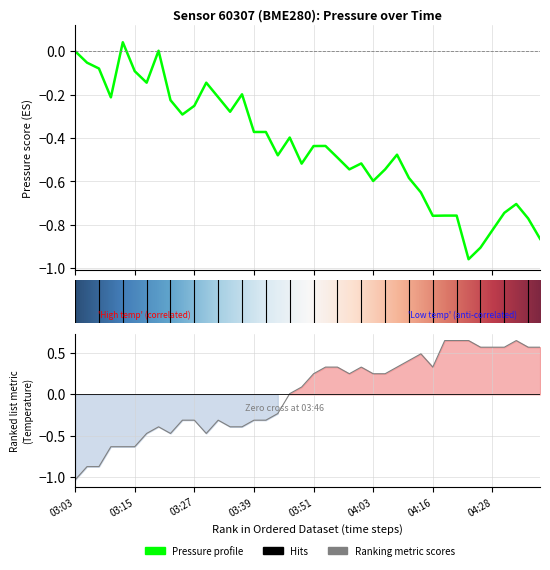

The value of pressure at 03:10 is -0.4. True or false?

False